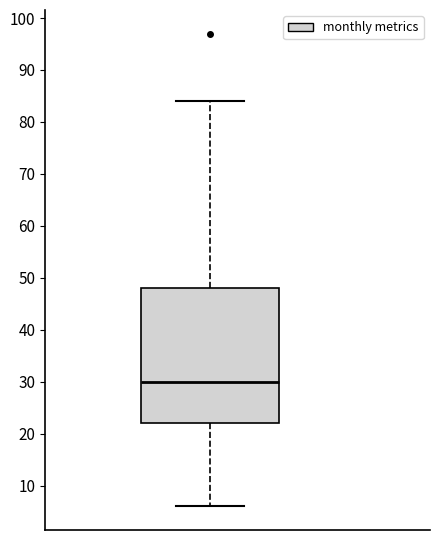

Where does the lower whisker of the box end on the y-axis? The values are not printed on the chart, so give them approximately, as read against the axis.

6